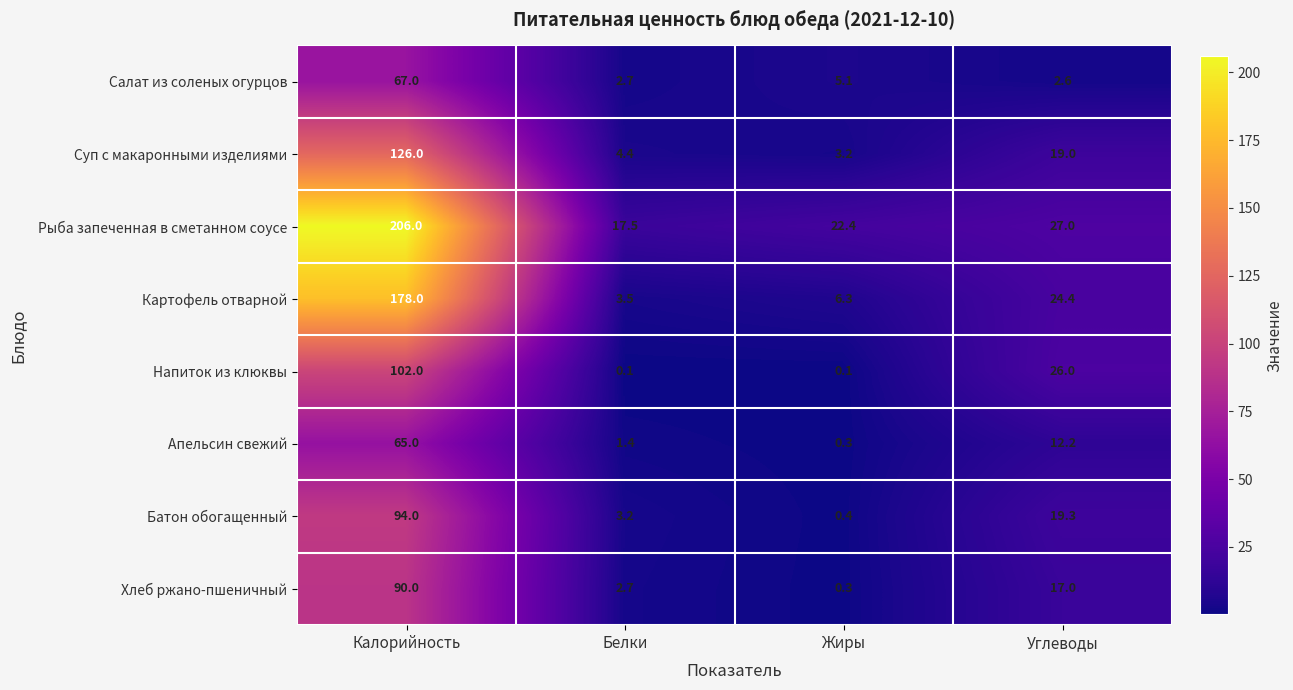

Rank the series at Углеводы from lowest to highest value.

Салат из соленых огурцов, Апельсин свежий, Хлеб ржано-пшеничный, Суп с макаронными изделиями, Батон обогащенный, Картофель отварной, Напиток из клюквы, Рыба запеченная в сметанном соусе